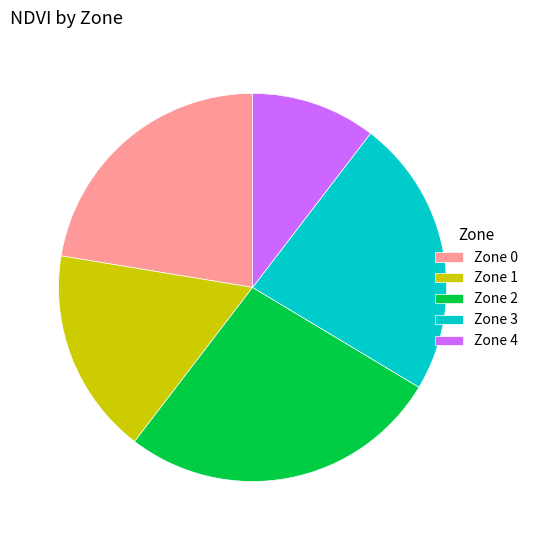

Is there any slice that represents more than half of the pie?

No